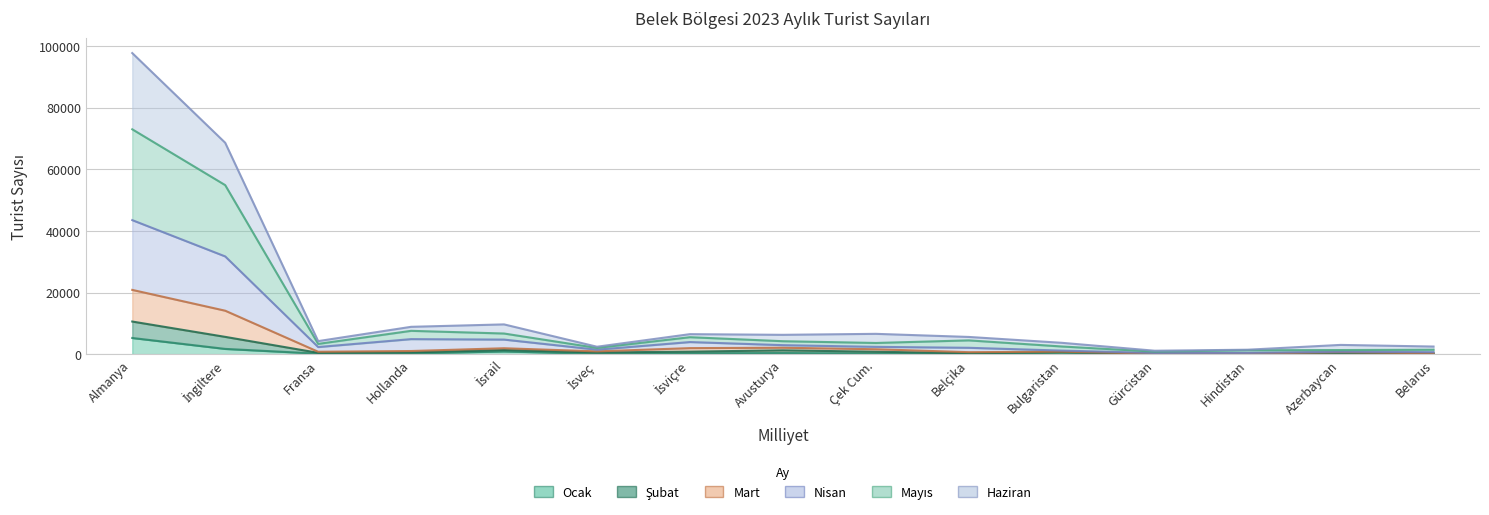

Which series has the largest total across all categories?

Mayıs